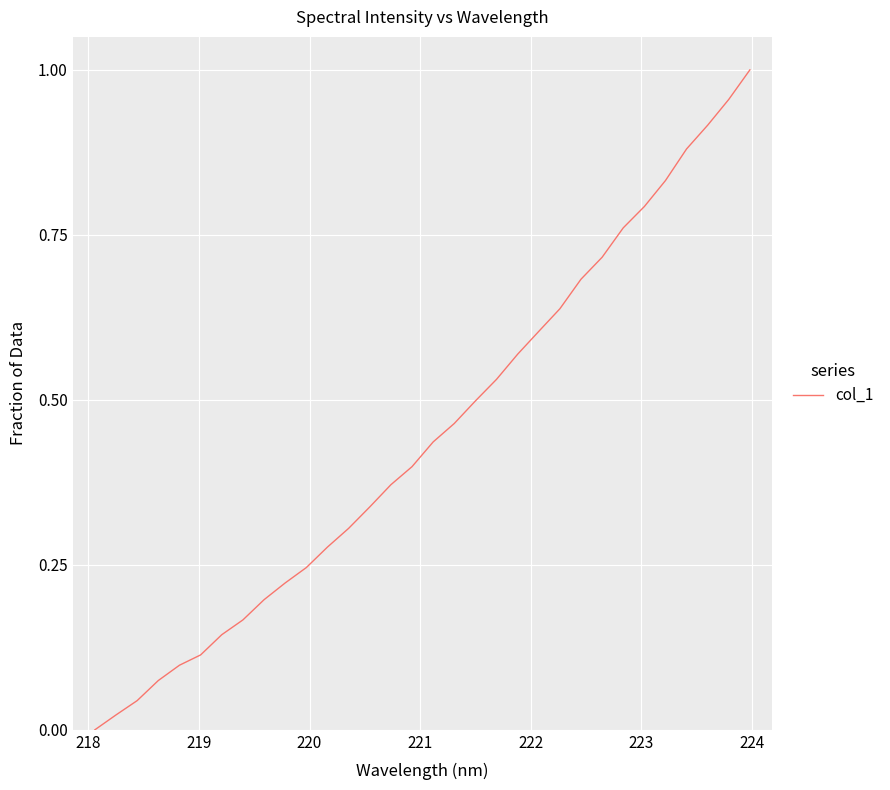

True or false: the data has more than 2 interior local peaks.

False